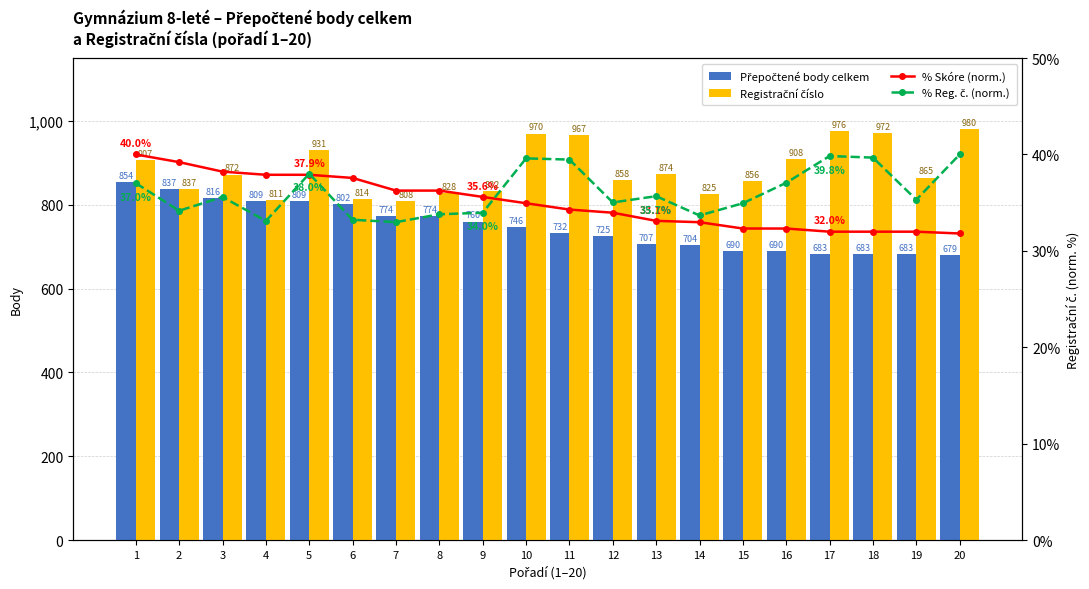

At which category does the chart reach its peak across all series?

20